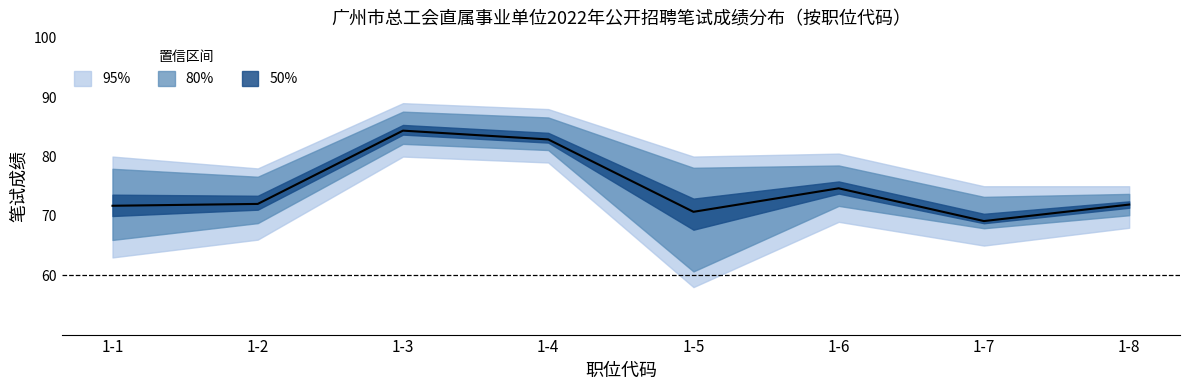

At how many categories does at least one series exceed 85?

2